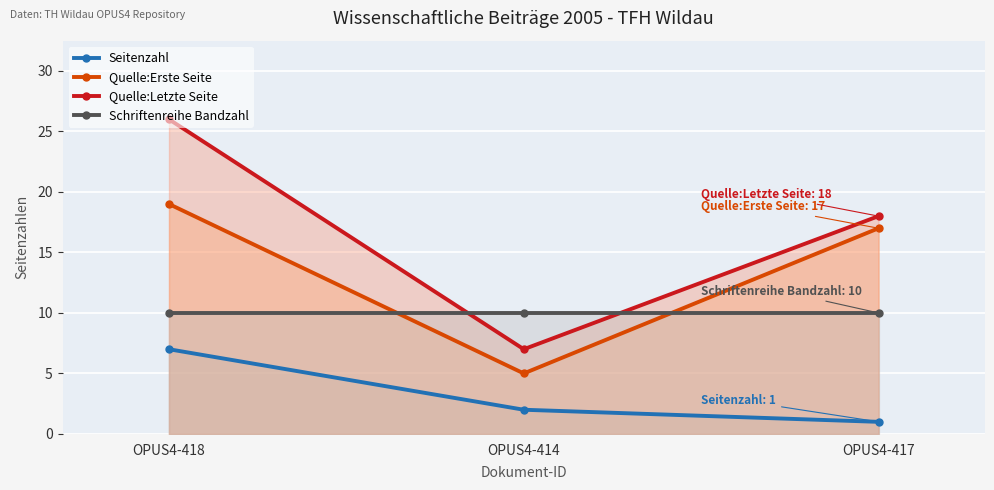

Reading right to left, list all the values displayed in this chart.

Seitenzahl: OPUS4-417=1	OPUS4-414=2	OPUS4-418=7
Quelle:Erste Seite: OPUS4-417=17	OPUS4-414=5	OPUS4-418=19
Quelle:Letzte Seite: OPUS4-417=18	OPUS4-414=7	OPUS4-418=26
Schriftenreihe Bandzahl: OPUS4-417=10	OPUS4-414=10	OPUS4-418=10